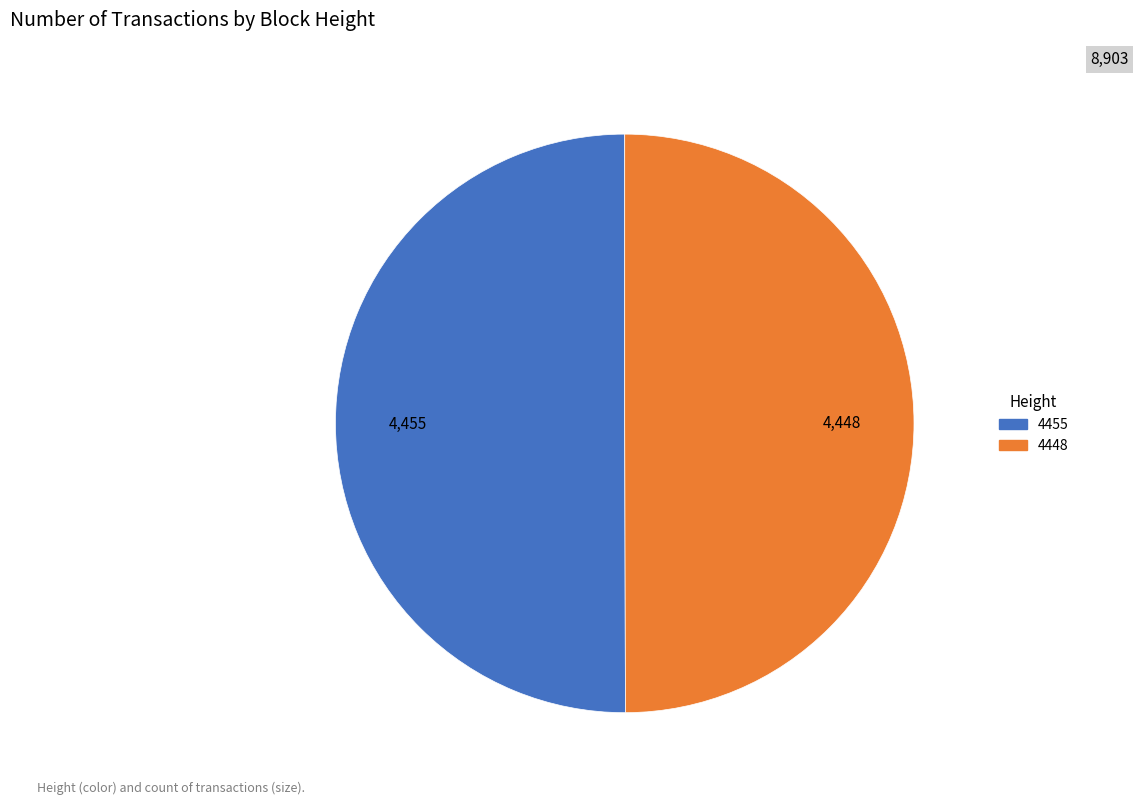

Approximately how many times larger is the value at 4455 compared to 4448?

1.0